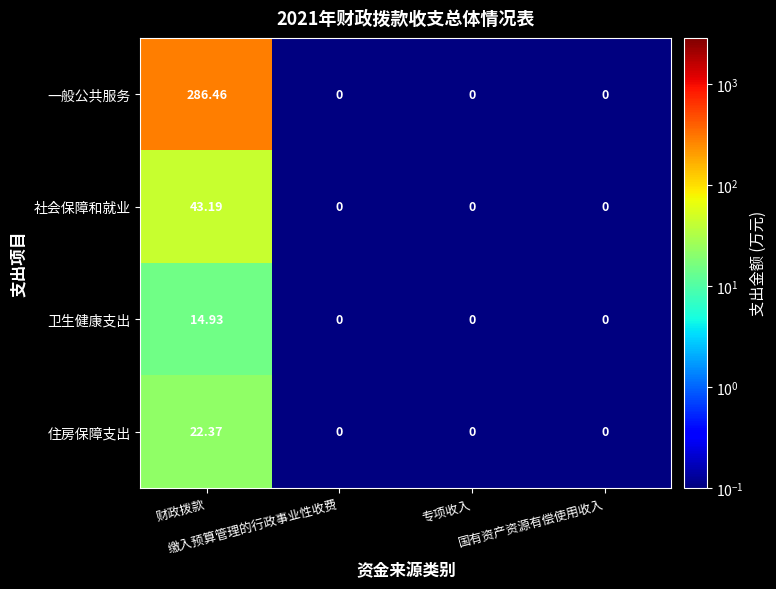

Rank the series by their maximum value, from lowest to highest.

卫生健康支出, 住房保障支出, 社会保障和就业, 一般公共服务